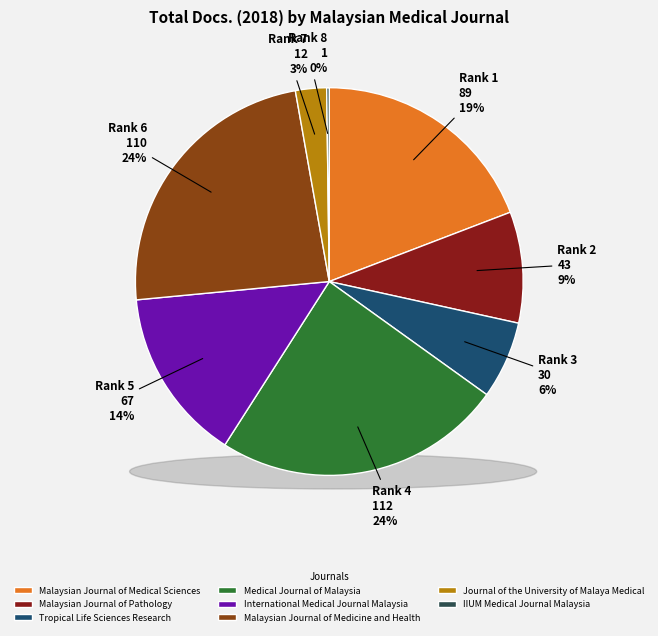

What is the change in value from Malaysian Journal of Pathology to IIUM Medical Journal Malaysia?

-42